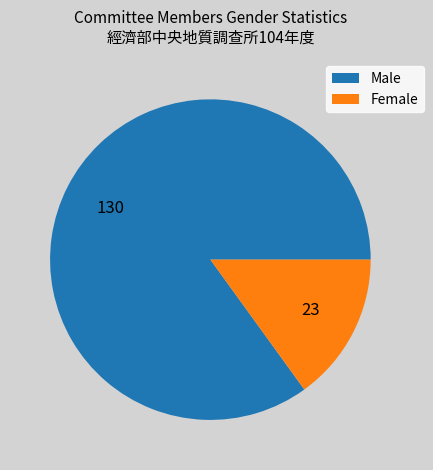

Is the sum of Male and Female greater than half?

Yes